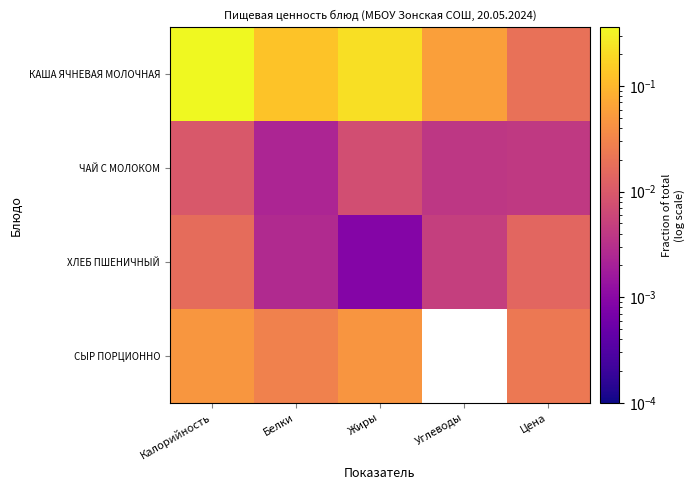

Reading left to right, transcribe all the data shown in this chart.

КАША ЯЧНЕВАЯ МОЛОЧНАЯ: Калорийность=0.4	Белки=0.1	Жиры=0.2	Углеводы=0.1	Цена=0.0
ЧАЙ С МОЛОКОМ: Калорийность=0.0	Белки=0.0	Жиры=0.0	Углеводы=0.0	Цена=0.0
ХЛЕБ ПШЕНИЧНЫЙ: Калорийность=0.0	Белки=0.0	Жиры=0.0	Углеводы=0.0	Цена=0.0
СЫР ПОРЦИОННО: Калорийность=0.0	Белки=0.0	Жиры=0.0	Углеводы=0.0	Цена=0.0